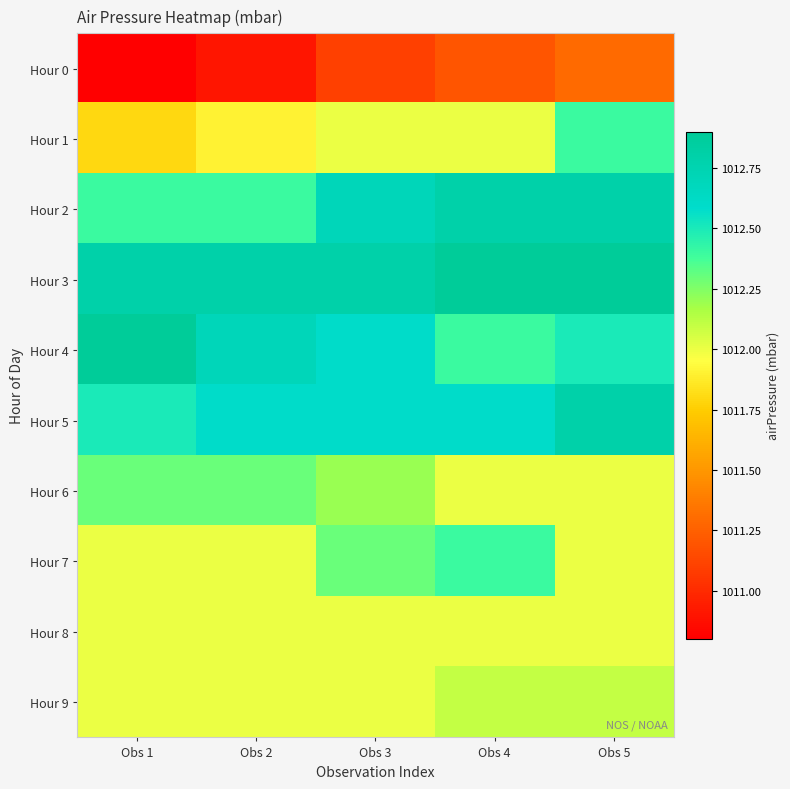

Reading right to left, extract all data points from this chart.

Hour 0: Obs 5=1011.3	Obs 4=1011.2	Obs 3=1011.1	Obs 2=1010.9	Obs 1=1010.8
Hour 1: Obs 5=1012.4	Obs 4=1012.0	Obs 3=1012.0	Obs 2=1011.9	Obs 1=1011.8
Hour 2: Obs 5=1012.8	Obs 4=1012.8	Obs 3=1012.7	Obs 2=1012.4	Obs 1=1012.4
Hour 3: Obs 5=1012.9	Obs 4=1012.9	Obs 3=1012.8	Obs 2=1012.8	Obs 1=1012.8
Hour 4: Obs 5=1012.5	Obs 4=1012.4	Obs 3=1012.6	Obs 2=1012.7	Obs 1=1012.9
Hour 5: Obs 5=1012.8	Obs 4=1012.6	Obs 3=1012.6	Obs 2=1012.6	Obs 1=1012.5
Hour 6: Obs 5=1012.0	Obs 4=1012.0	Obs 3=1012.2	Obs 2=1012.3	Obs 1=1012.3
Hour 7: Obs 5=1012.0	Obs 4=1012.4	Obs 3=1012.3	Obs 2=1012.0	Obs 1=1012.0
Hour 8: Obs 5=1012.0	Obs 4=1012.0	Obs 3=1012.0	Obs 2=1012.0	Obs 1=1012.0
Hour 9: Obs 5=1012.1	Obs 4=1012.1	Obs 3=1012.0	Obs 2=1012.0	Obs 1=1012.0